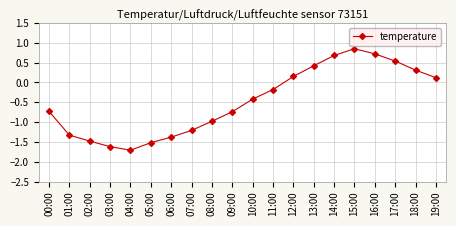

True or false: there are more than 0 points higher than both neighbors.

True